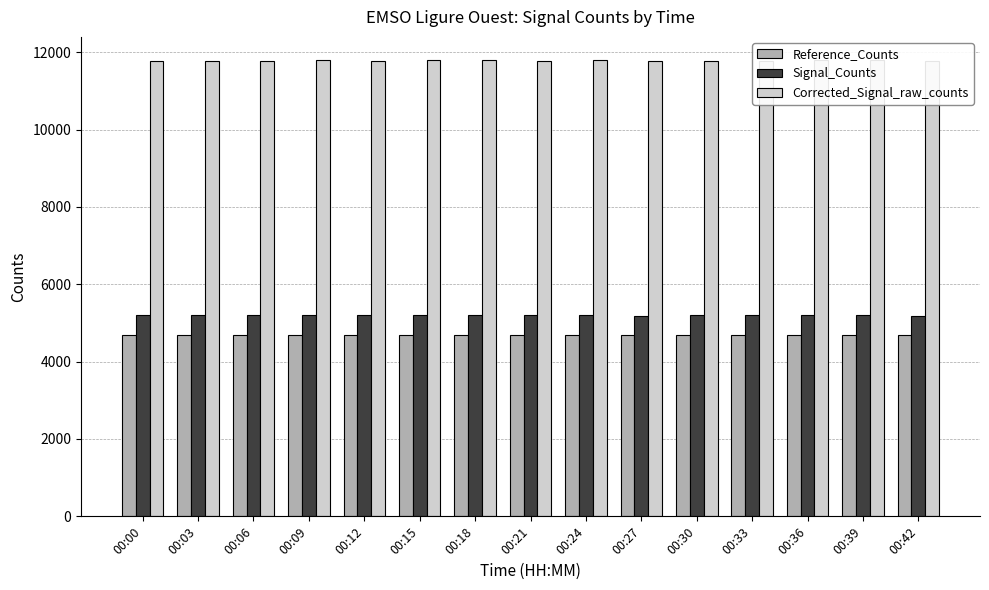

Does the chart contain any negative values?

No